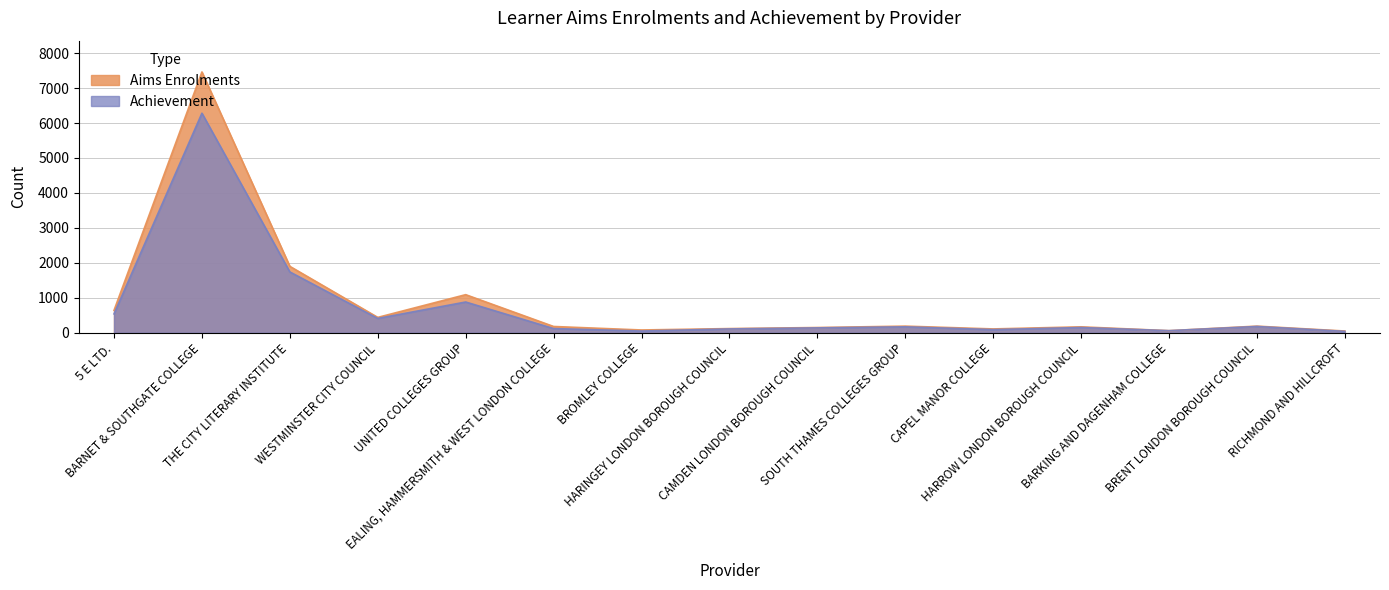

True or false: Achievement and Aims Enrolments intersect in this chart.

False